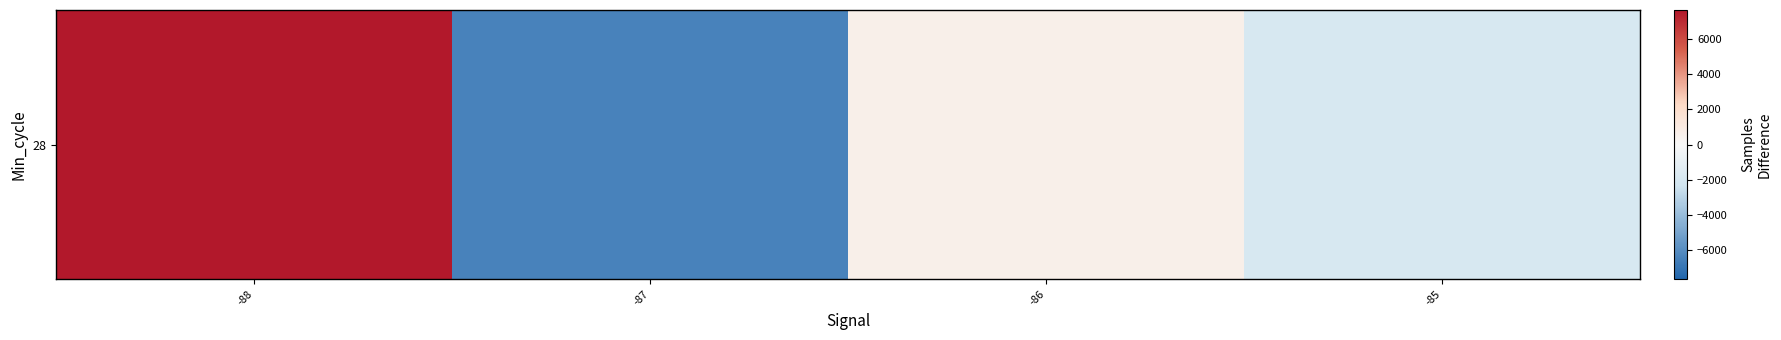

Which has a higher value, -86 or -85?

-86